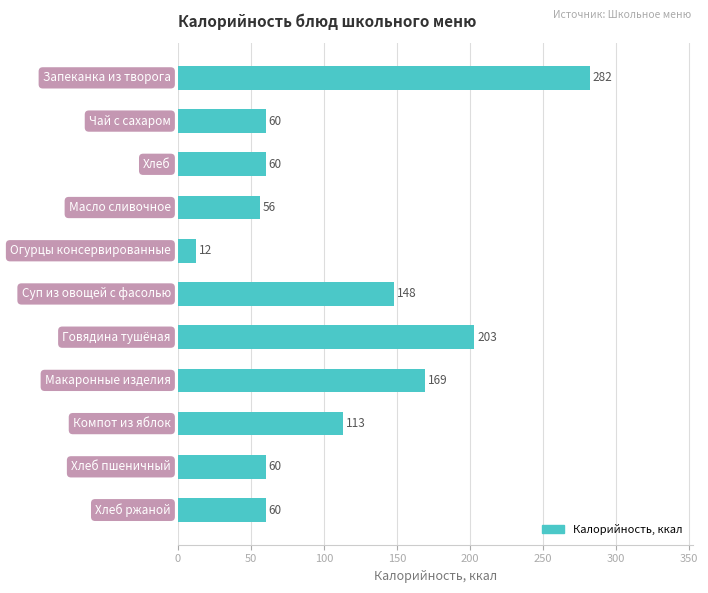

What is the value of the 6th bar from the top?

148